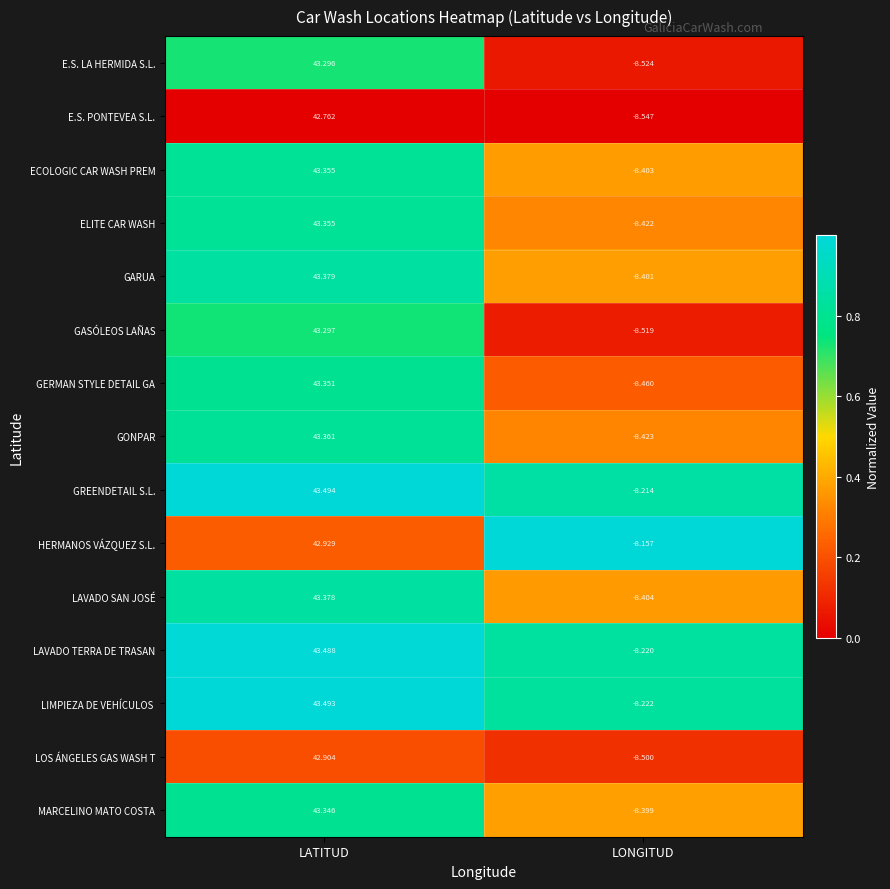

Which series has the largest total across all categories?

GREENDETAIL S.L.